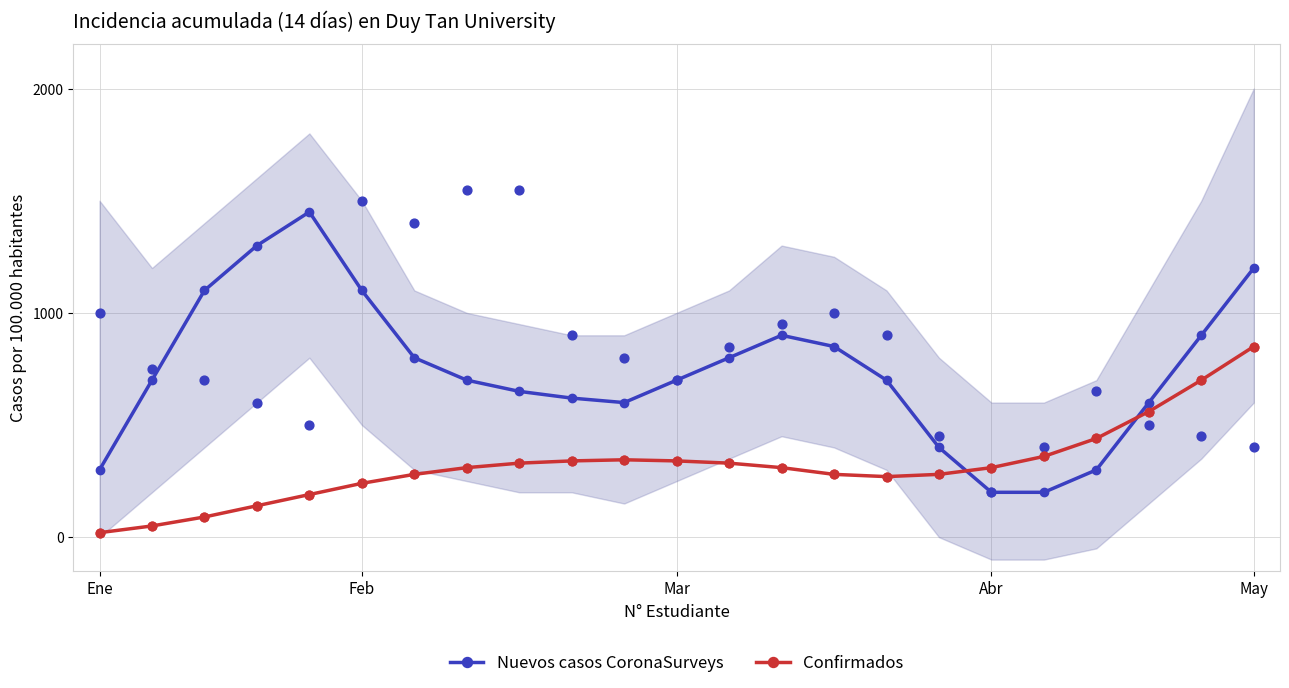

True or false: Confirmados has a value of 310 at Abr.

True